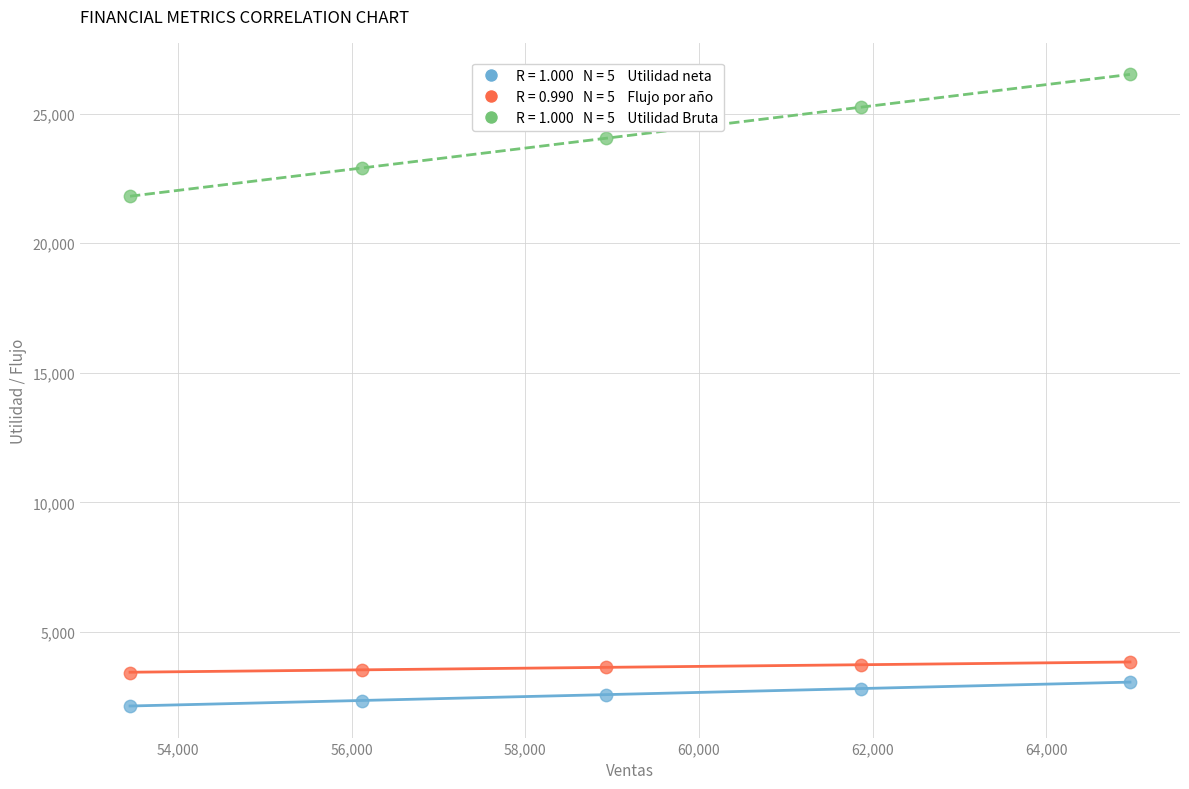

Across all data points, what is the range of Y values (max minus min)?

24362.5